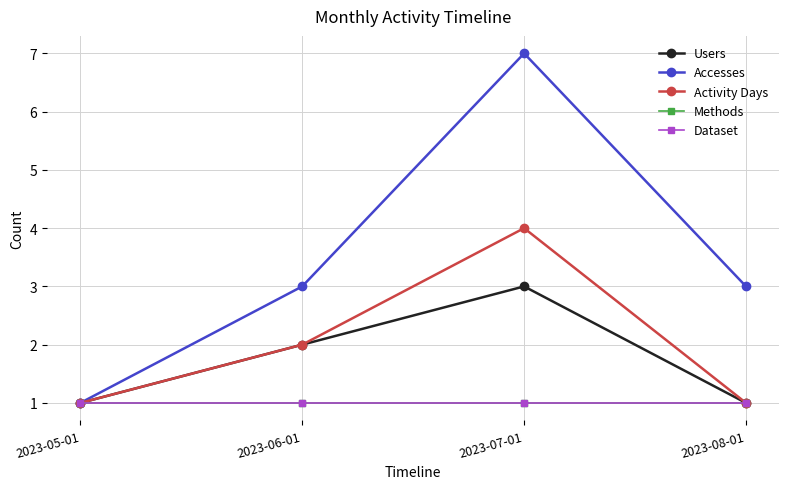

What is the label of the 1st point from the left?

2023-05-01